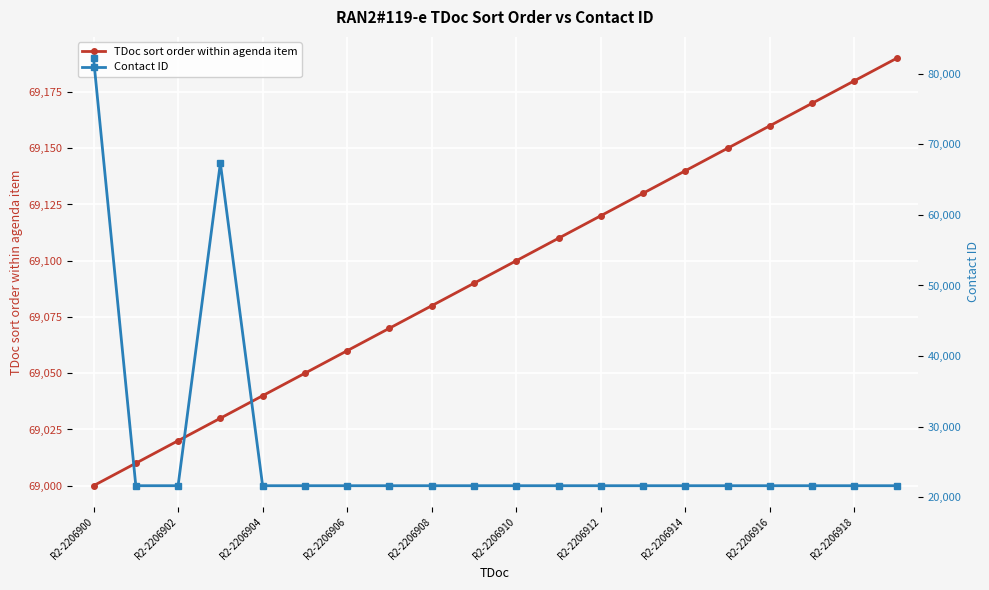

Does the chart display data point markers on the line(s)?

Yes